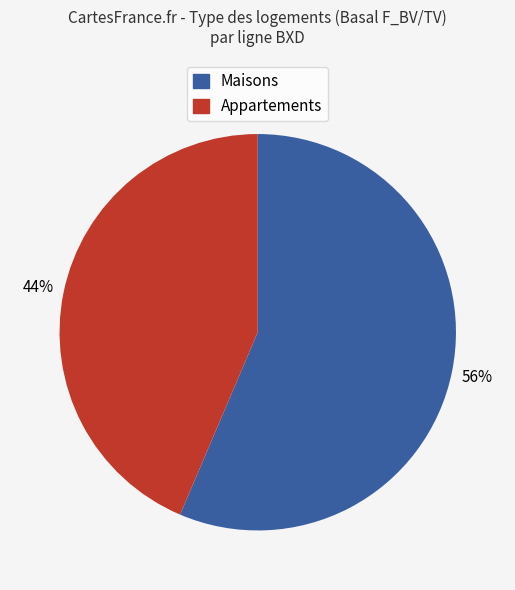

To the nearest percent, what is the average slice percentage?

50%